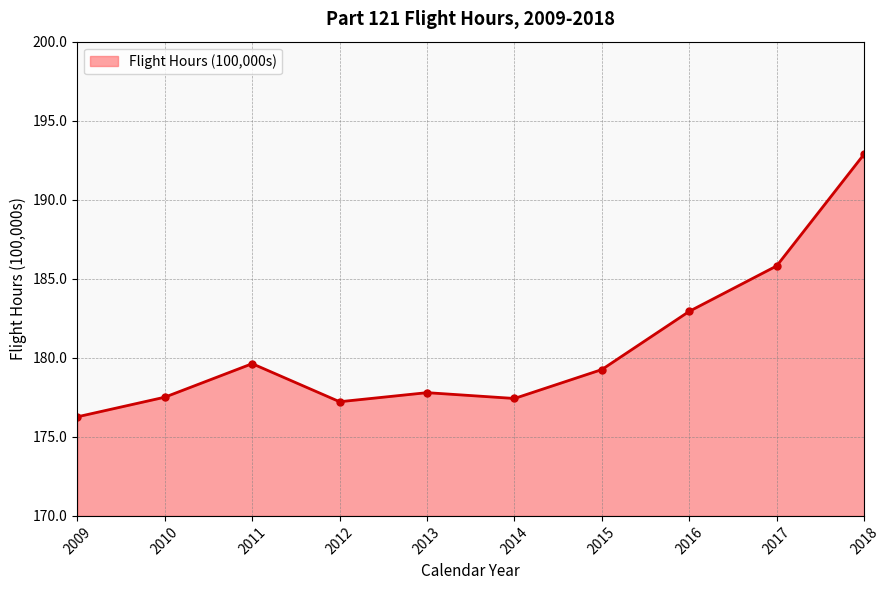

The chart shows a value of 318.1 at 2014. True or false?

False